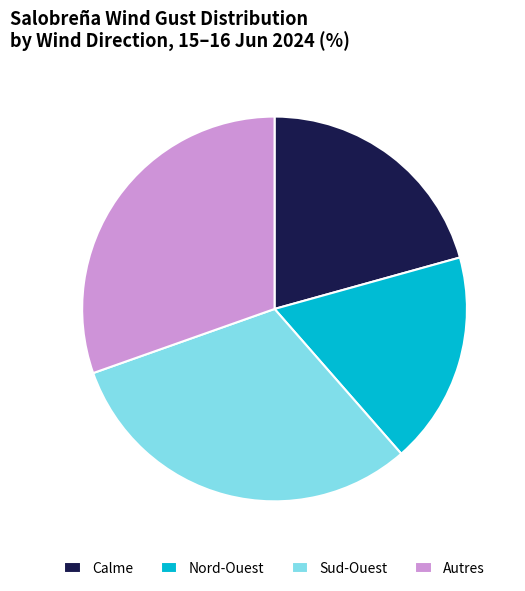

Do Sud-Ouest and Calme together represent more than half of the pie?

Yes